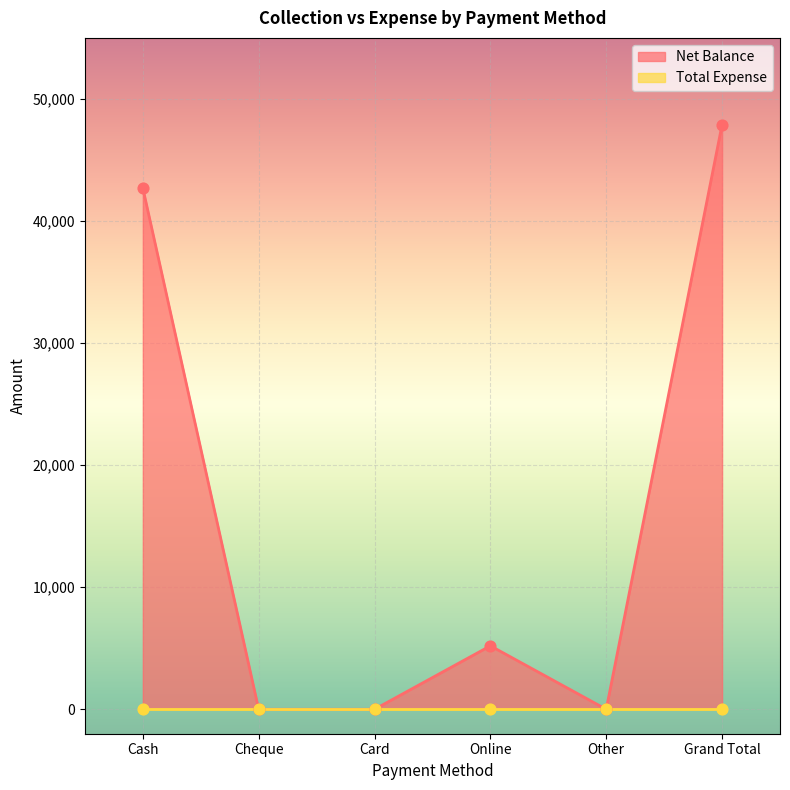

Which has a higher value, Online or Other?

Online